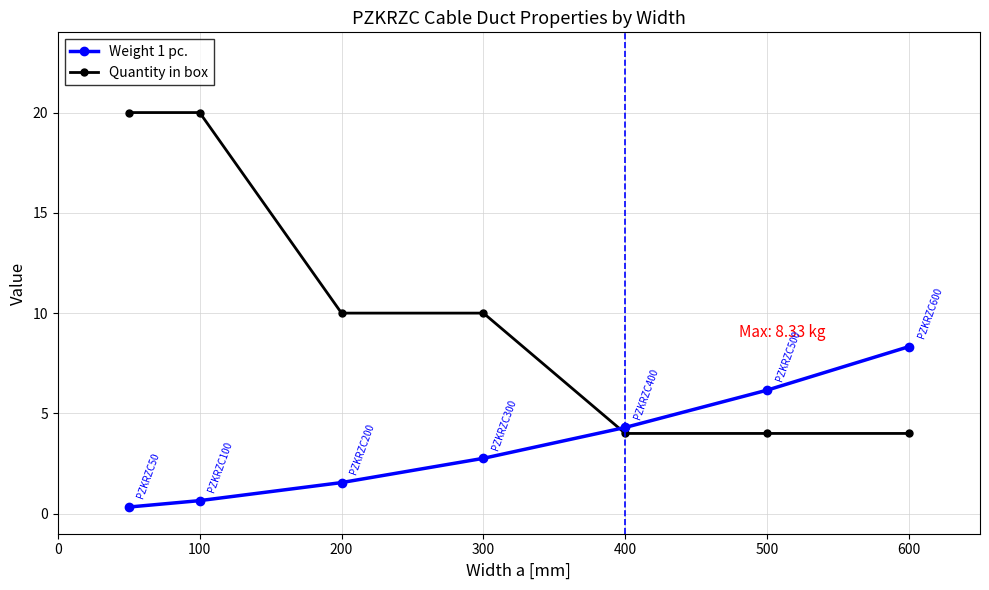

Reading right to left, what are all the values shown in this chart?

Weight 1 pc.: 8.3	6.2	4.3	2.8	1.6	0.7	0.3
Quantity in box: 4.0	4.0	4.0	10.0	10.0	20.0	20.0